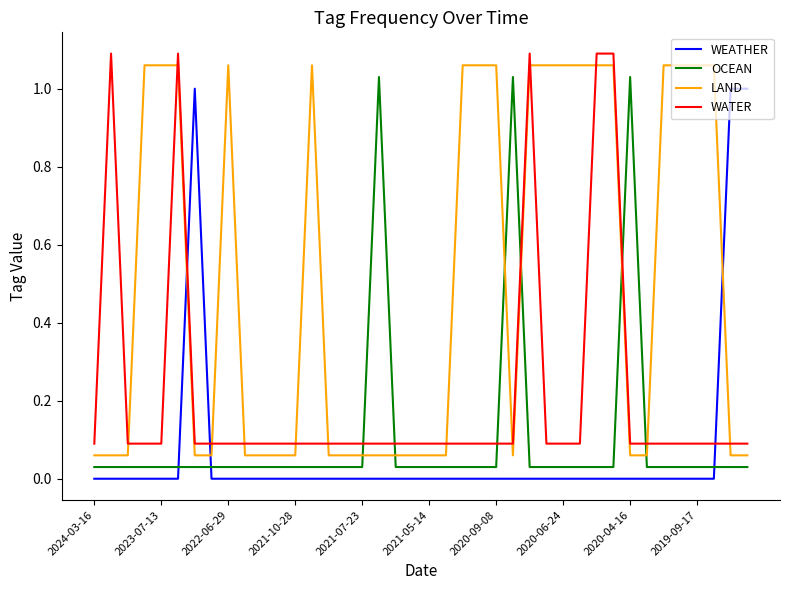

Which series ends up on top after the final intersection of OCEAN and LAND?

LAND